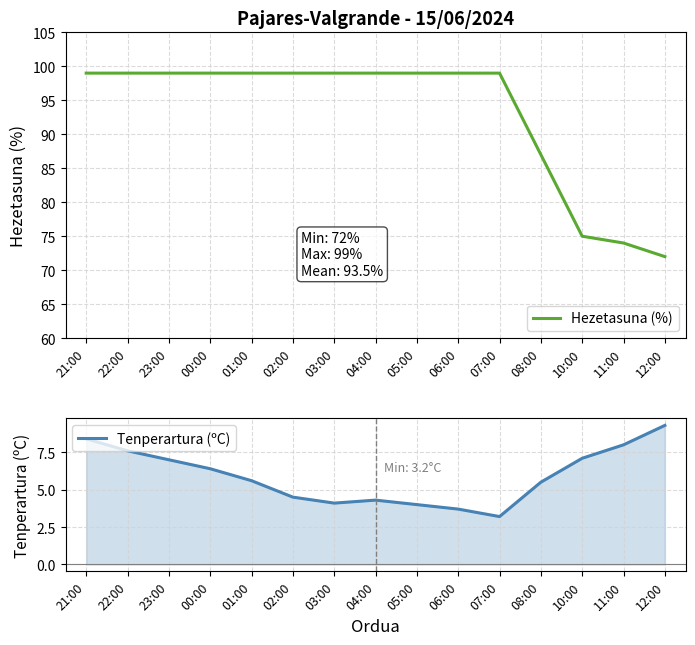

Is the value of Hezetasuna (%) at 21:00 greater than the value of Tenperartura (ºC) at 01:00?

Yes